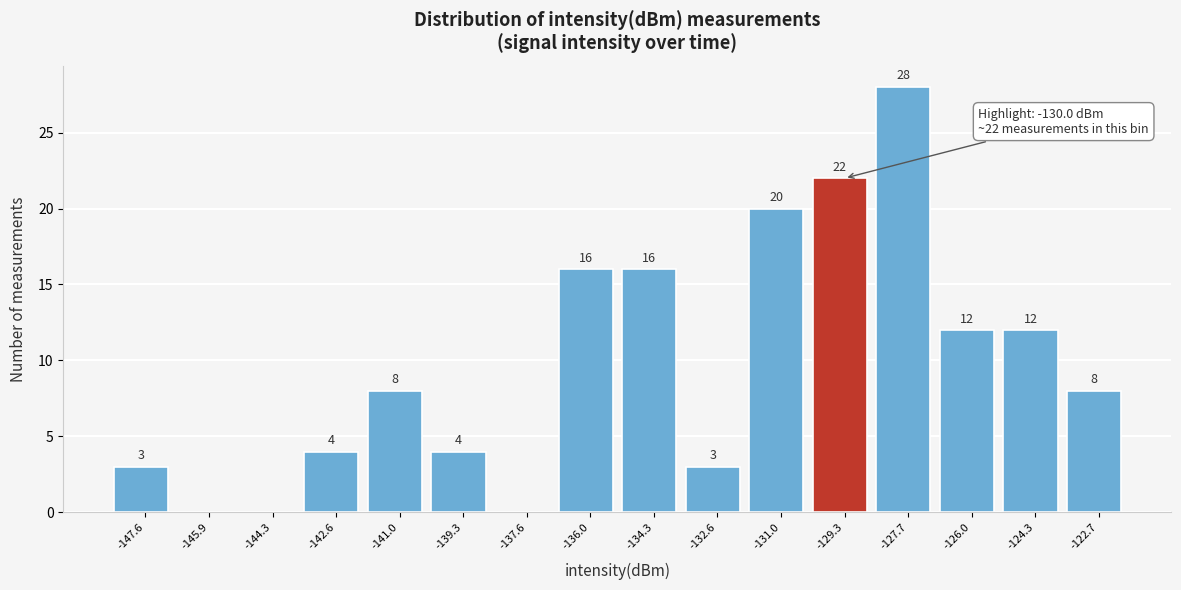

Over which range of the x-axis is the bar tallest?

-128.4 to -126.8